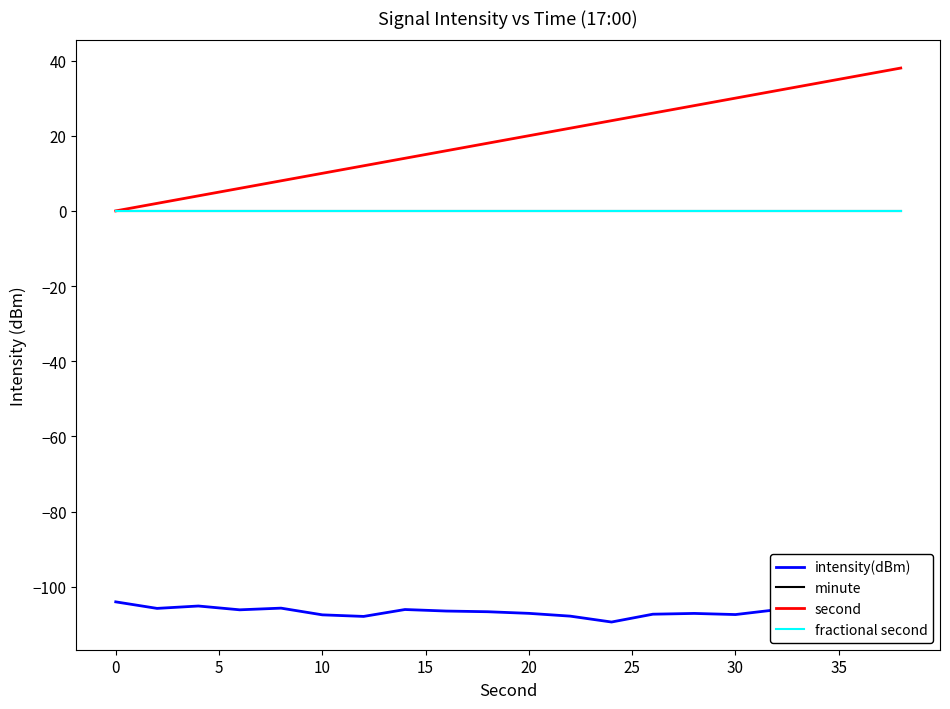

Does the chart display data point markers on the line(s)?

No